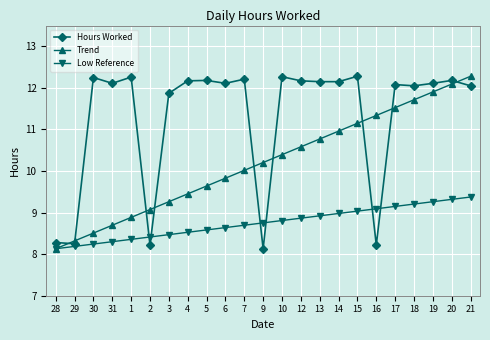

Is the value of Trend at 5 greater than the value of Hours Worked at 1?

No